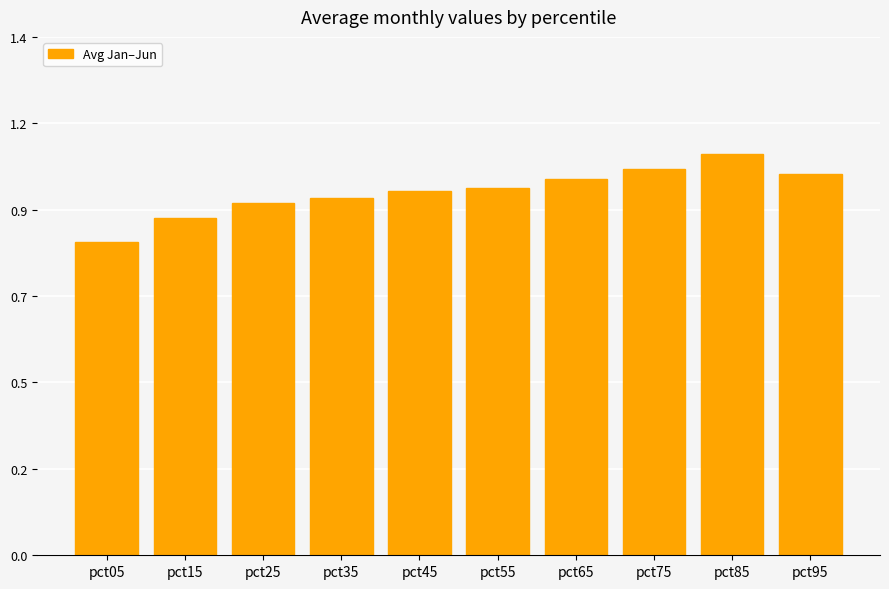

Rank the categories by value from highest to lowest.

pct85, pct75, pct95, pct65, pct55, pct45, pct35, pct25, pct15, pct05